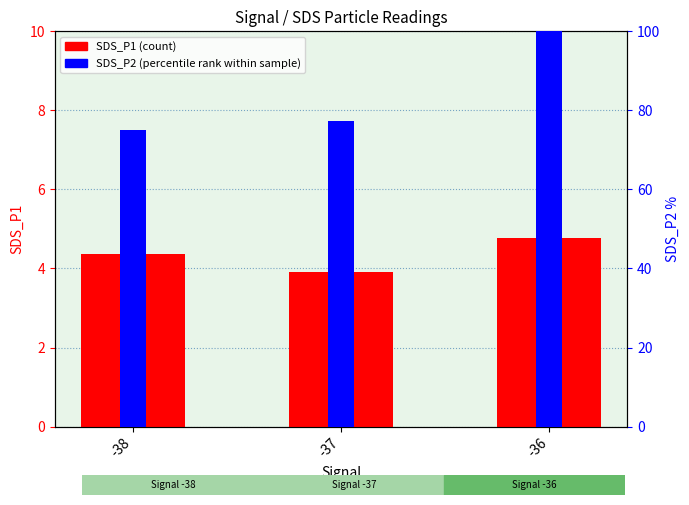

Rank the categories by SDS_P1 (count) value from highest to lowest.

-36, -38, -37